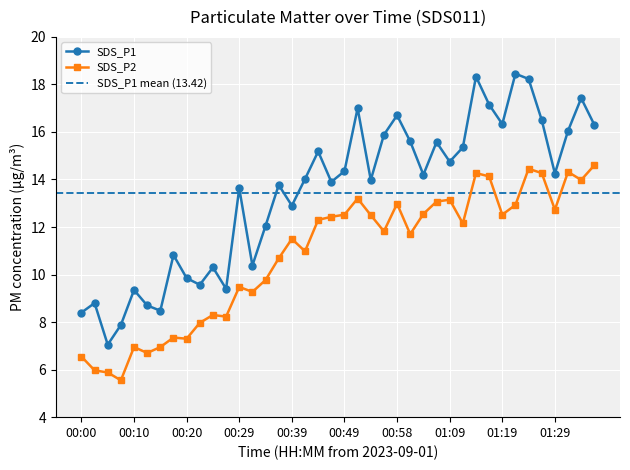

Which category has the lowest value across all series?

00:07